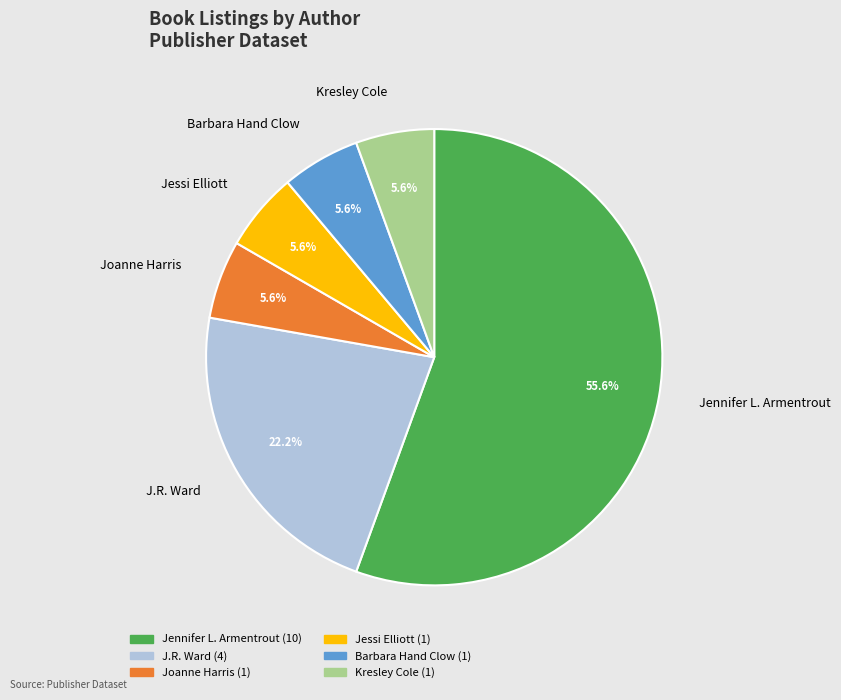

Which category has the biggest portion of the pie?

Jennifer L. Armentrout